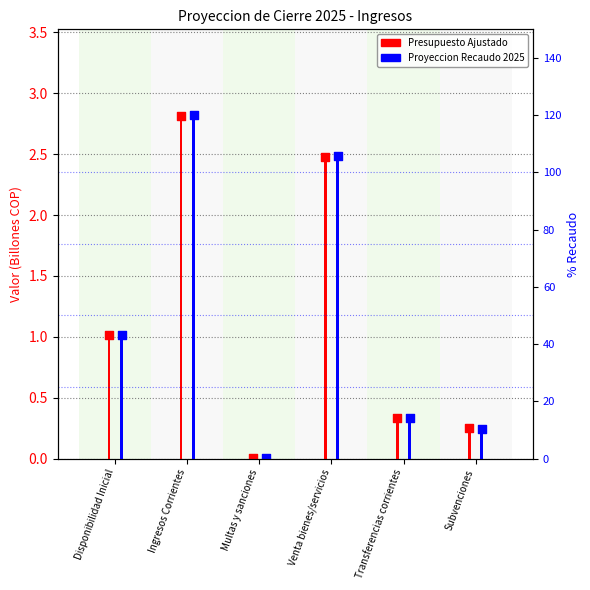

Which series reaches the maximum Y coordinate?

Proyeccion Recaudo 2025